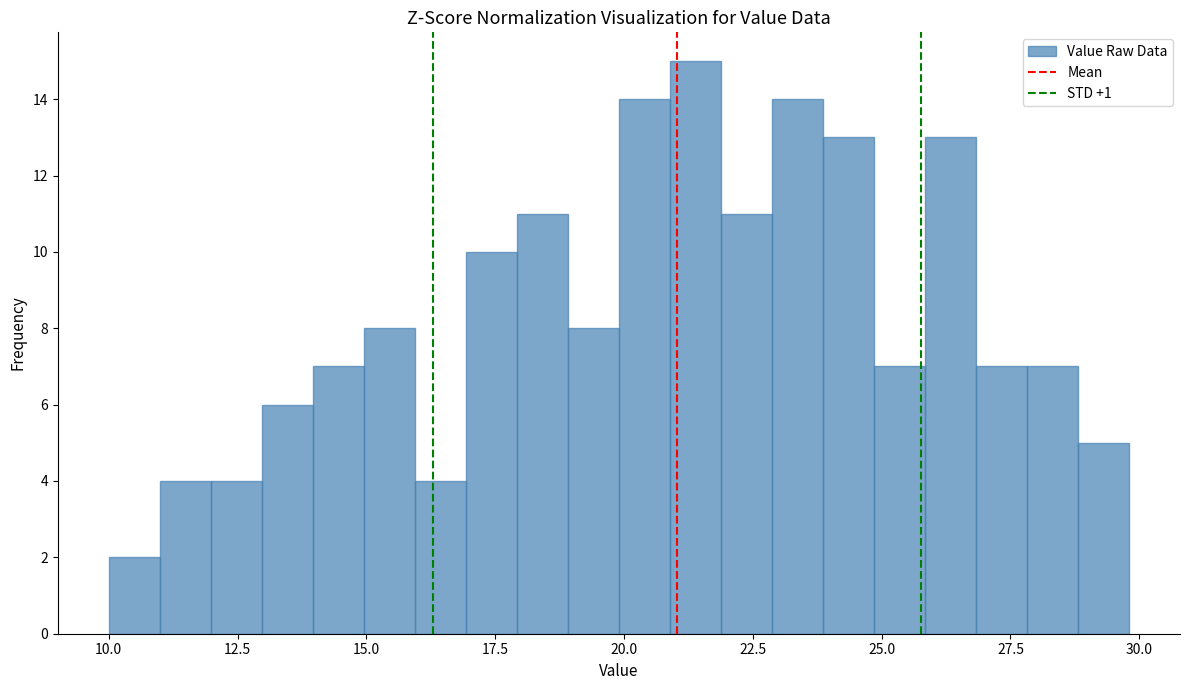

Read against the x-axis, roughly where is the centre of the tallest bar?

21.5